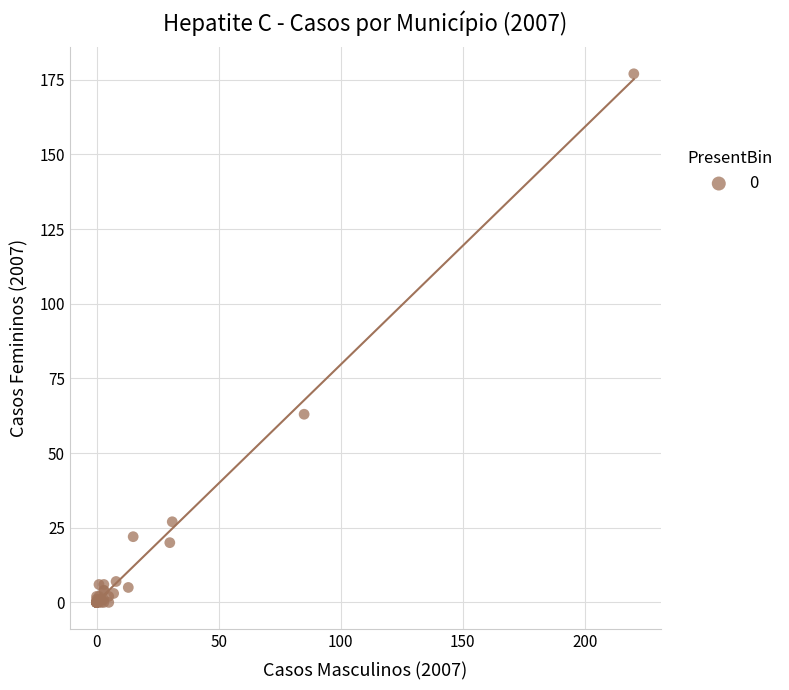

What Y value in the scatter plot is closest to 88?

63